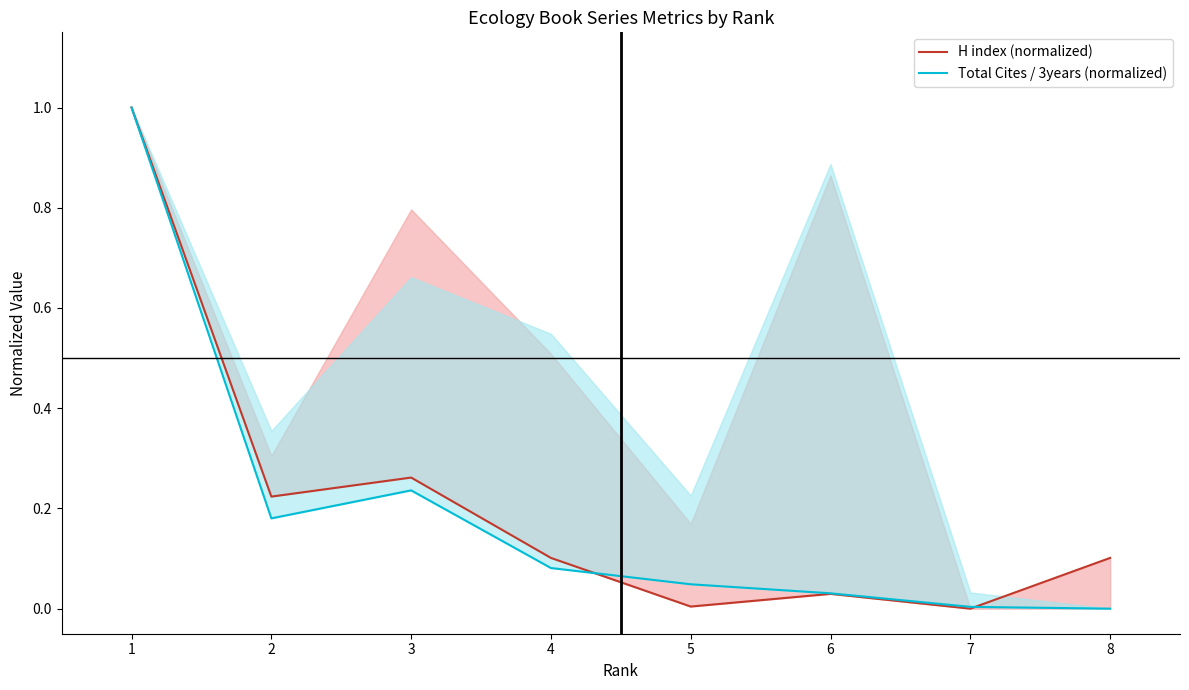

Does the chart display data point markers on the line(s)?

No